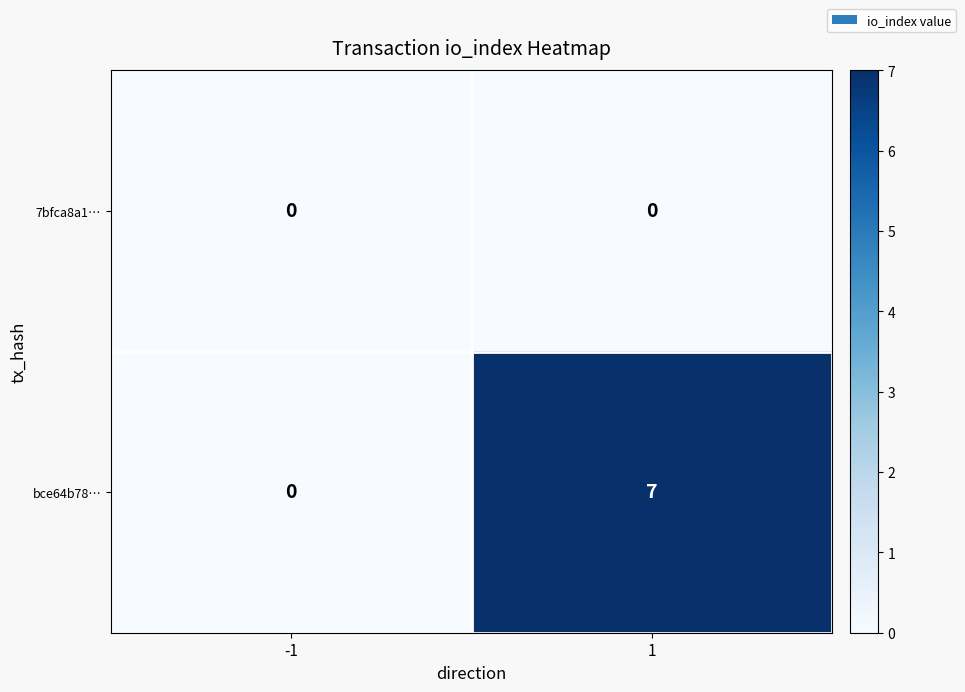

What is the sum of all bce64b78… values?

7